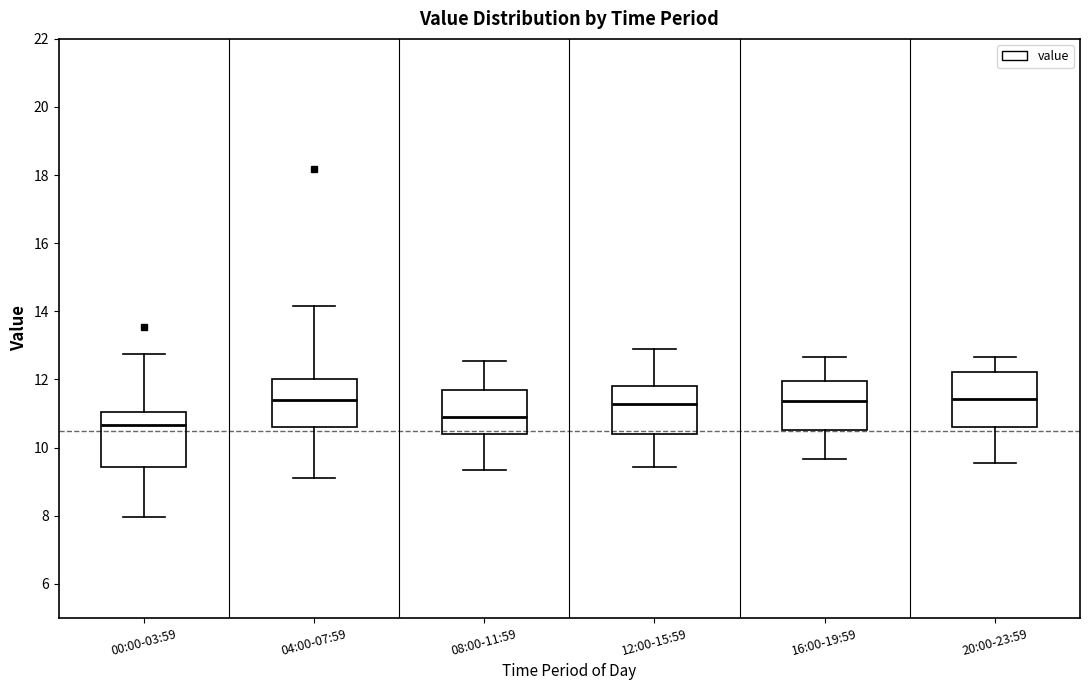

Where does the median line of the box for 16:00-19:59 sit on the y-axis? The values are not printed on the chart, so give them approximately, as read against the axis.

11.4